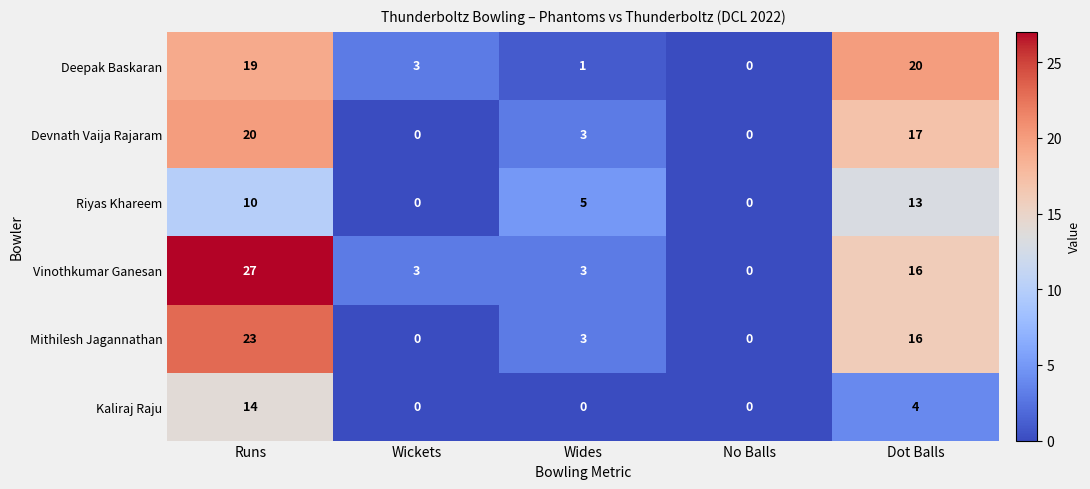

How many values in Deepak Baskaran are above zero?

4